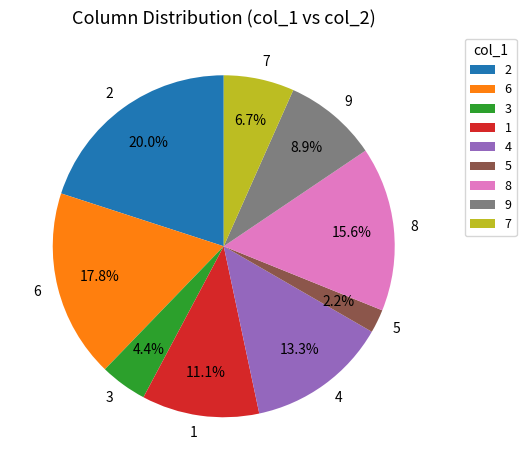

Count the number of slices in the pie.

9